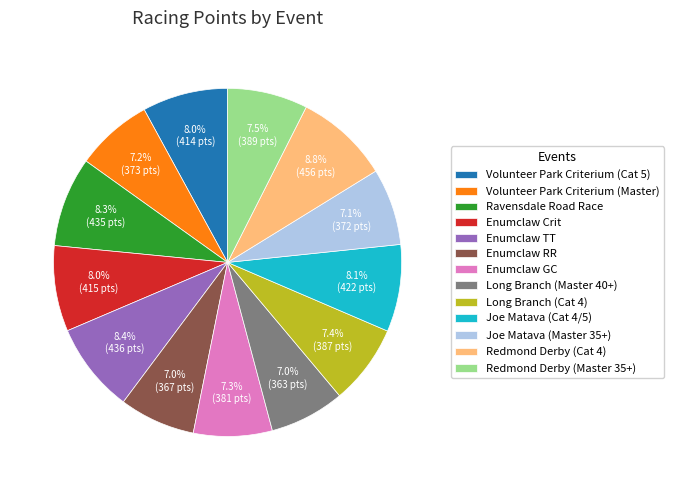

To the nearest percent, what is the combined percentage of Ravensdale Road Race and Long Branch (Master 40+)?

15%